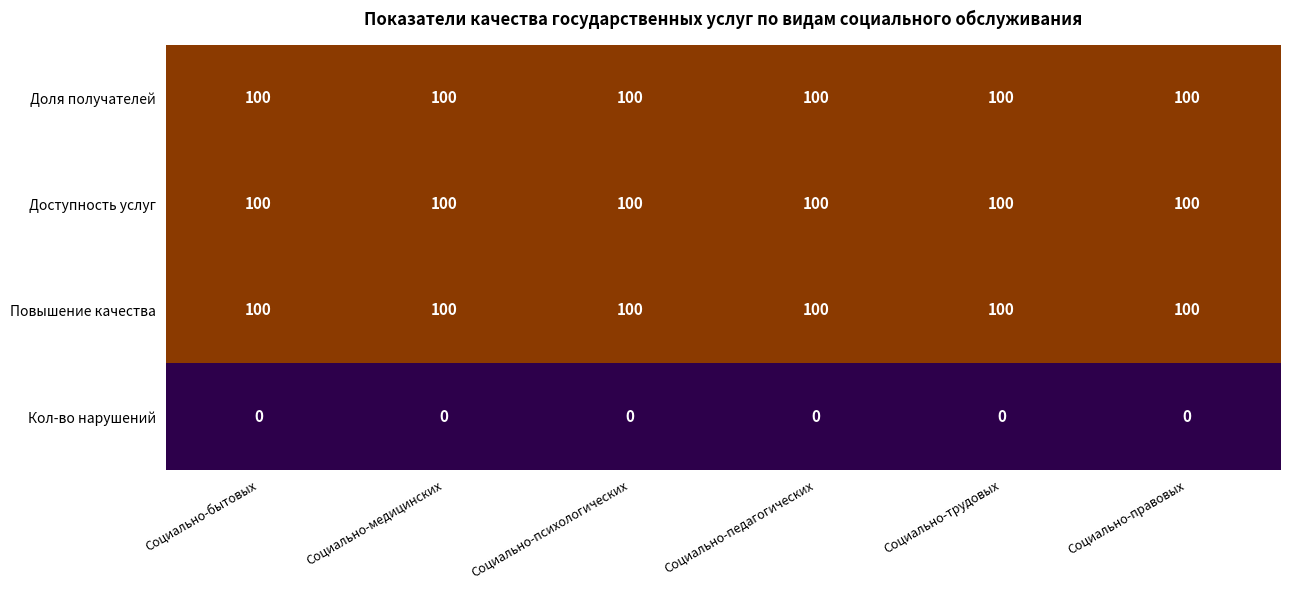

What is the approximate value of Доступность услуг at Социально-медицинских?

100